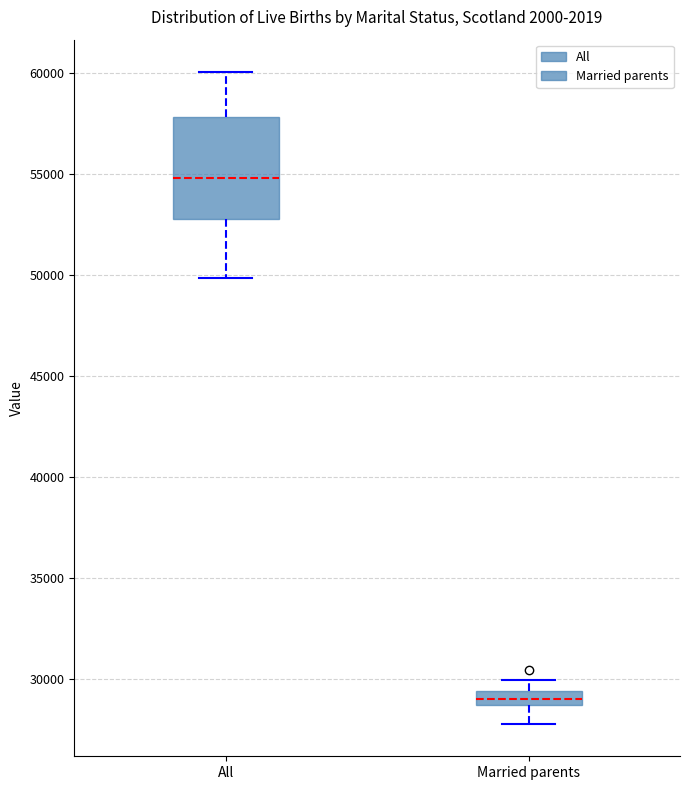

Which box is the tallest, from its lower edge to its upper edge?

All